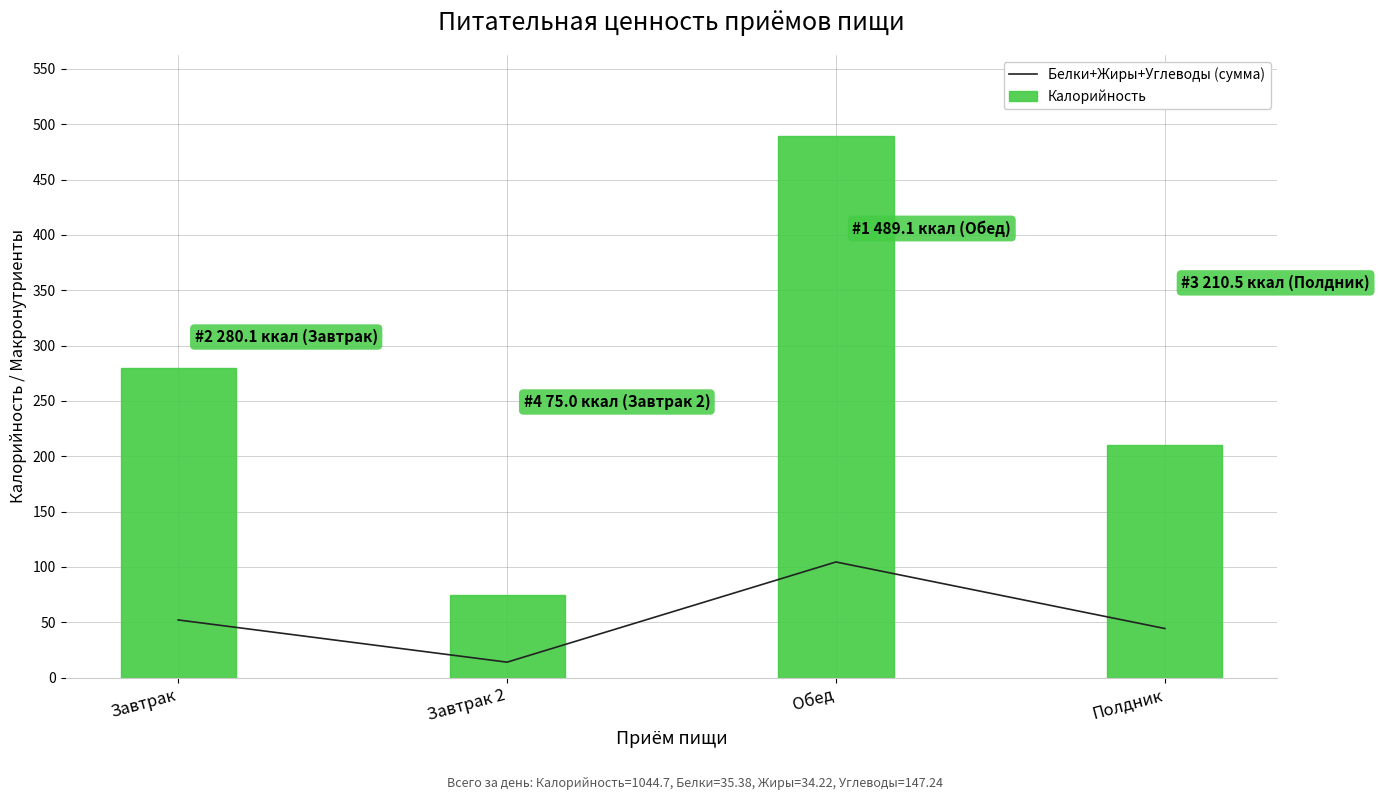

What are all the series names shown in the legend?

Белки+Жиры+Углеводы (сумма), Калорийность